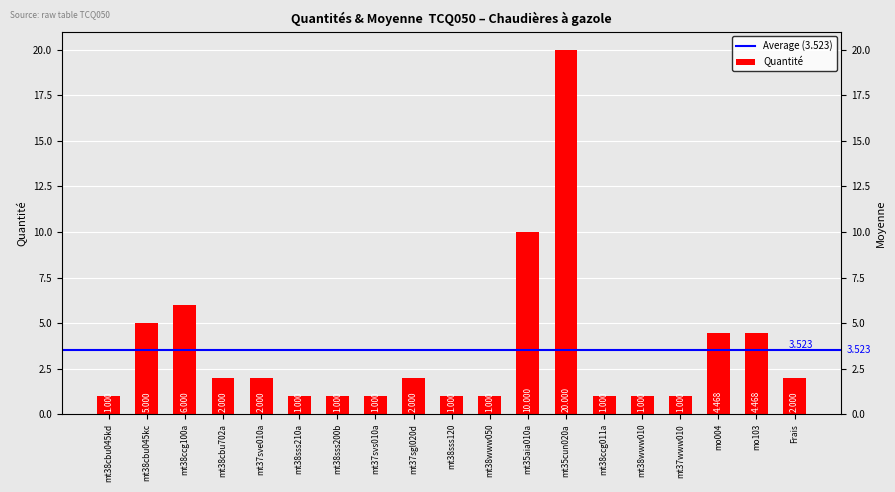

Is it true that the value at mt38www010 is 1.4?

False